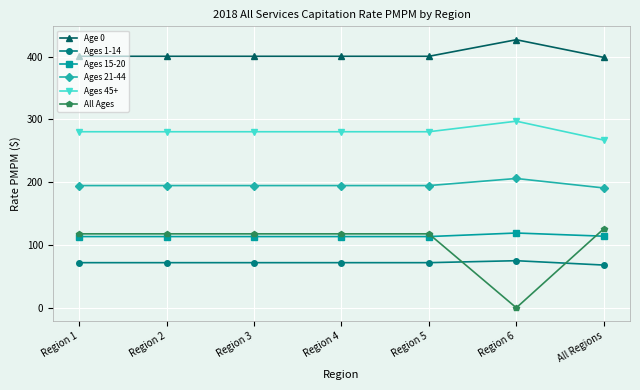

True or false: Ages 1-14 and Age 0 intersect in this chart.

False